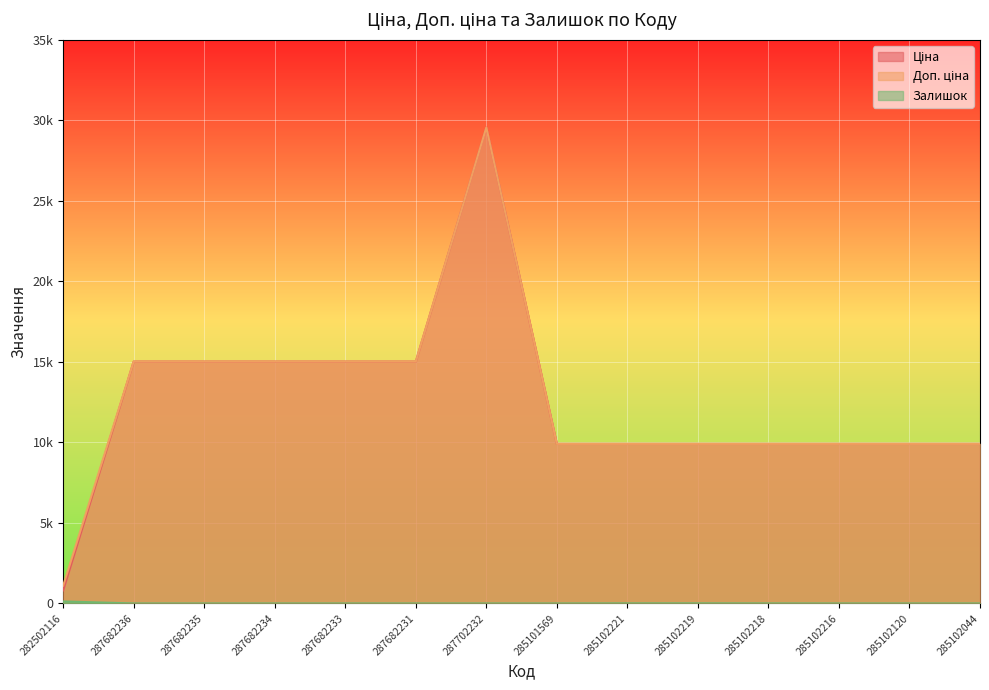

Is the value of Ціна at 285102044 greater than the value of Залишок at 285102218?

Yes